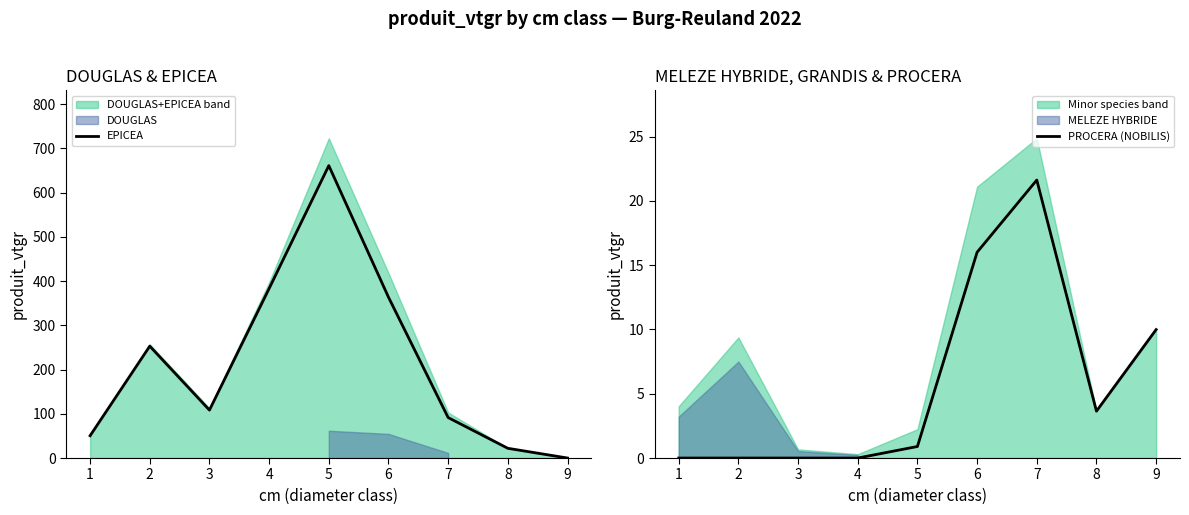

Rank the series at 3 from lowest to highest value.

PROCERA (NOBILIS), EPICEA